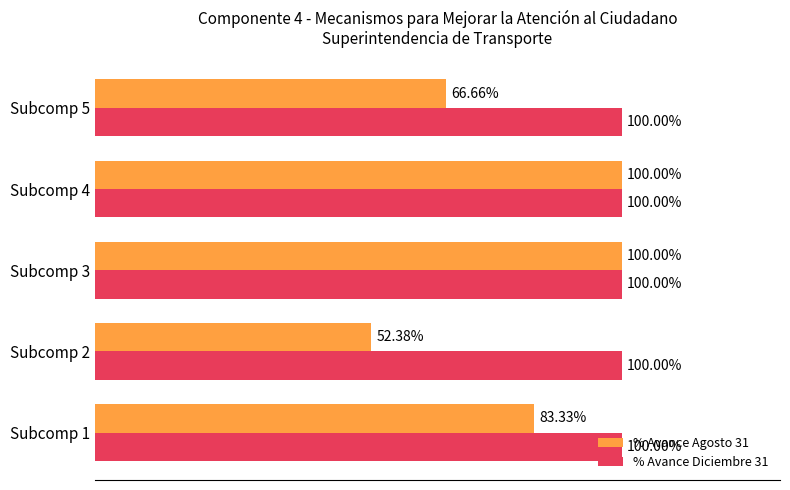

Which series has the largest total across all categories?

% Avance Diciembre 31